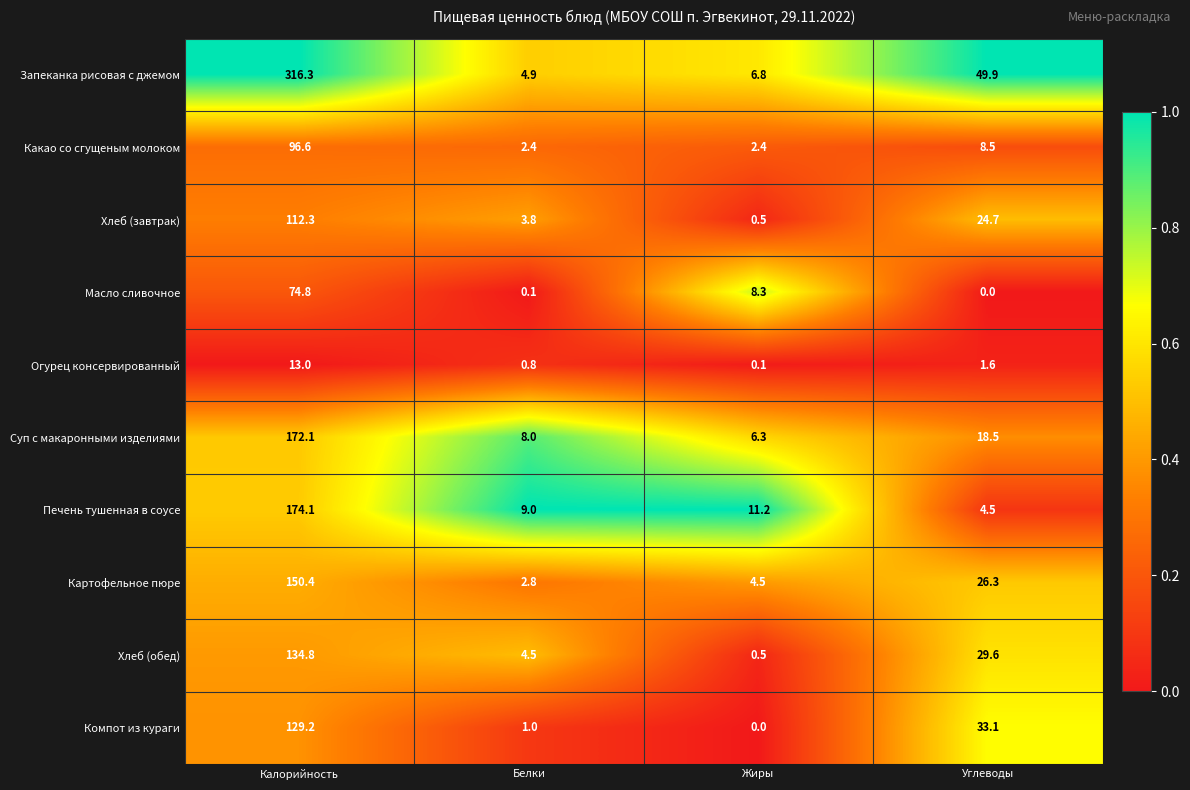

True or false: Масло сливочное has a value of 13.2 at Жиры.

False